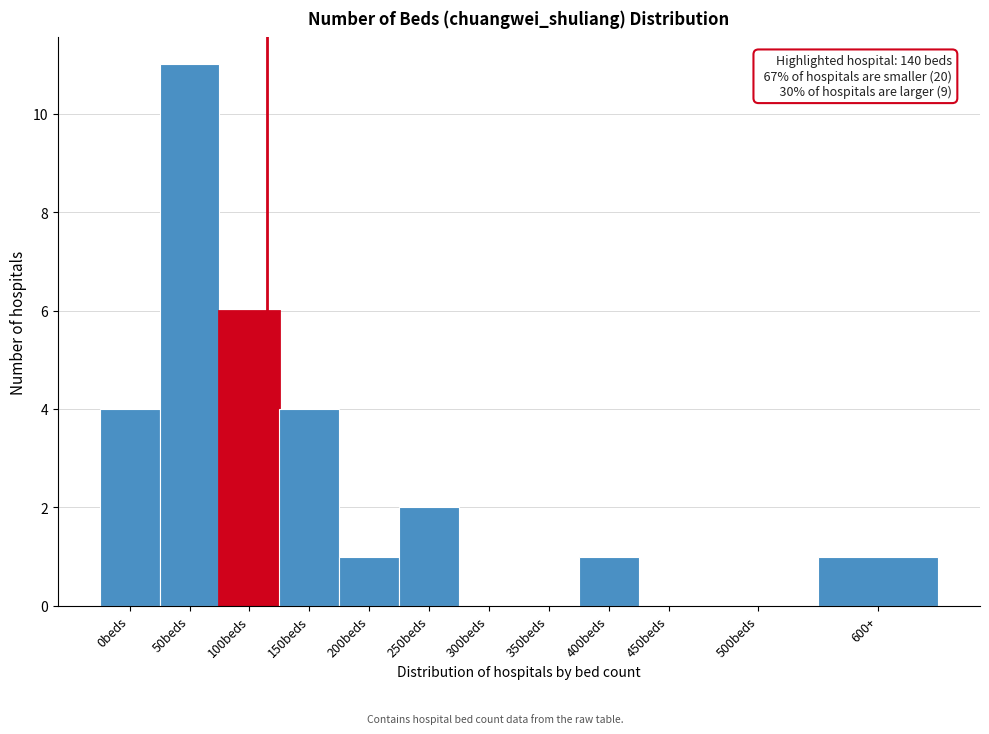

Reading left to right, extract all data points from this chart.

0beds=4	50beds=11	100beds=6	150beds=4	200beds=1	250beds=2	300beds=0	350beds=0	400beds=1	450beds=0	500beds=0	600+=1